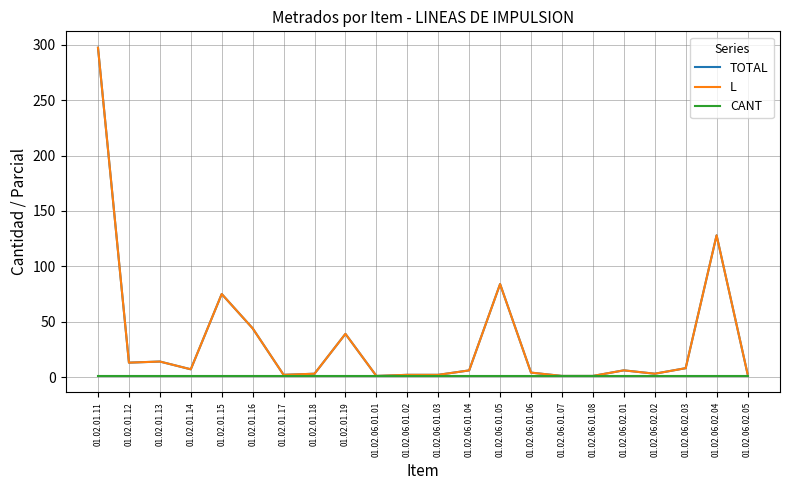

Does the chart display data point markers on the line(s)?

No